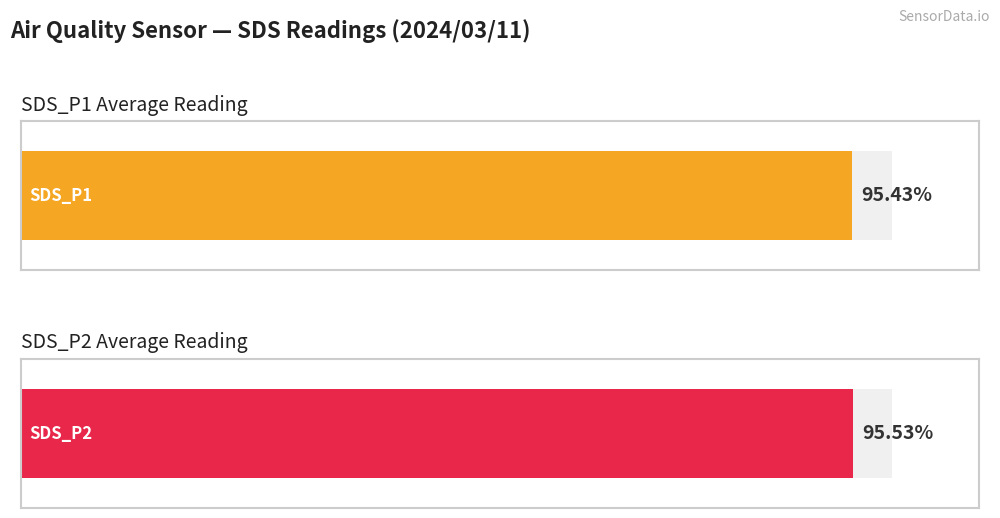

Count the number of data series in this chart.

2